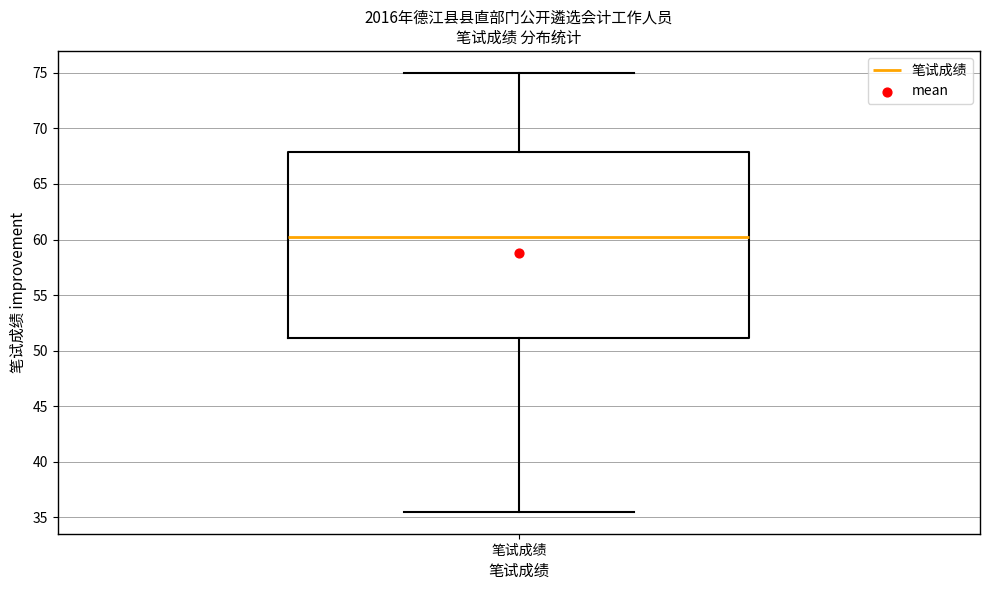

Read this box plot against the y-axis: the position of the median line, the range covered by the box, and the ends of both whiskers. The values are not printed on the chart, so give them approximately, as read against the axis.

median 60.5, box 51.0 to 68.0, whiskers 35.5 to 75.0